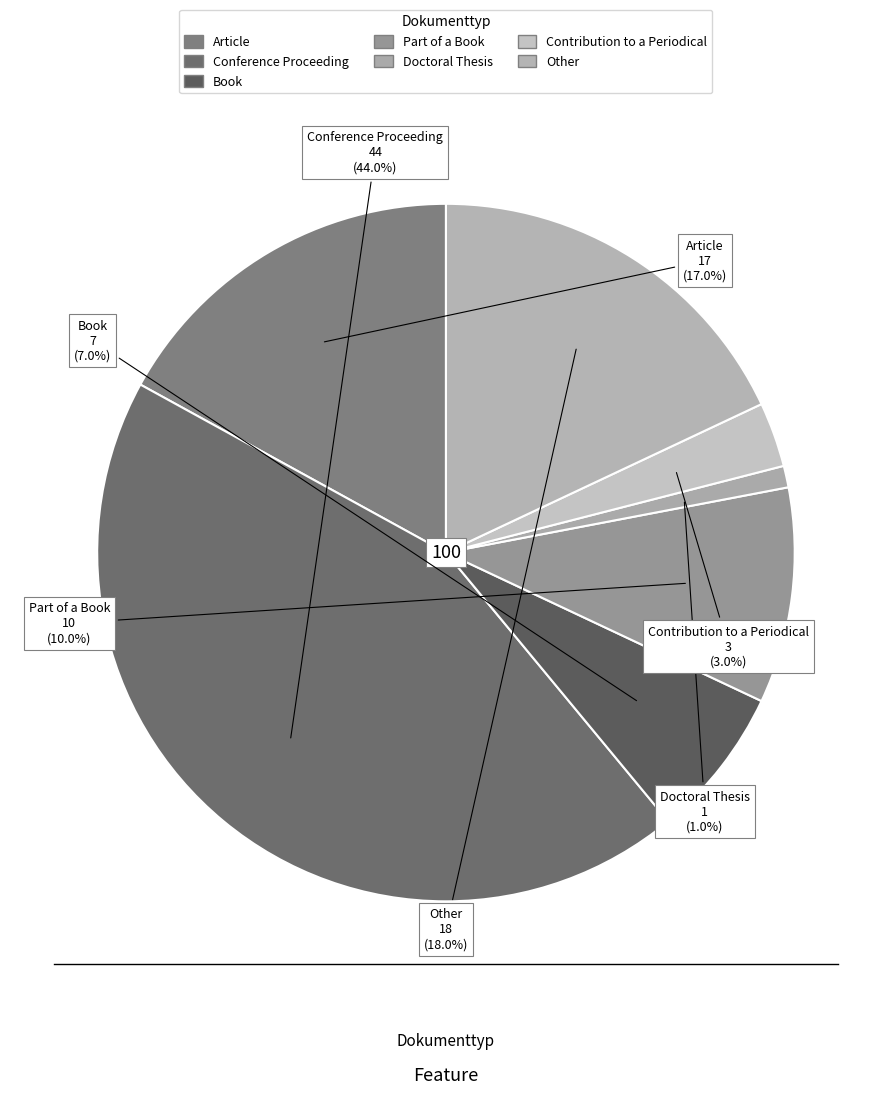

Which category has the biggest portion of the pie?

Conference Proceeding